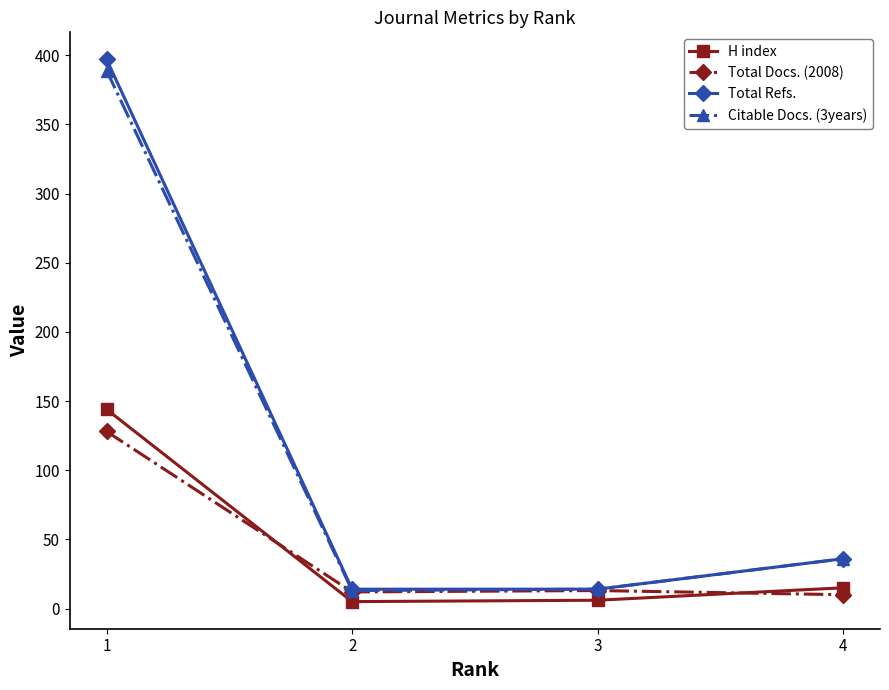

Rank the series by their maximum value, from lowest to highest.

Total Docs. (2008), H index, Citable Docs. (3years), Total Refs.